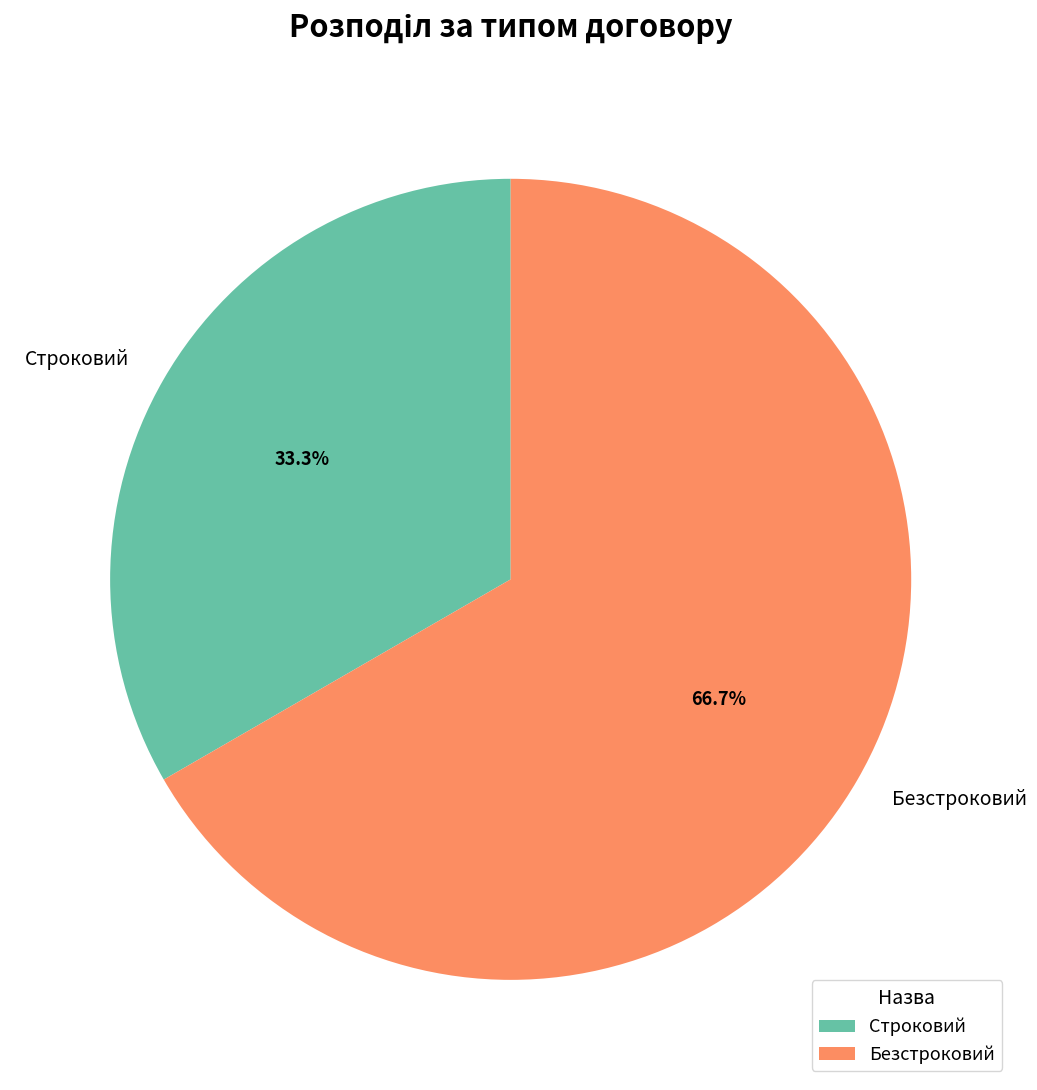

Is the sum of Строковий and Безстроковий greater than half?

Yes